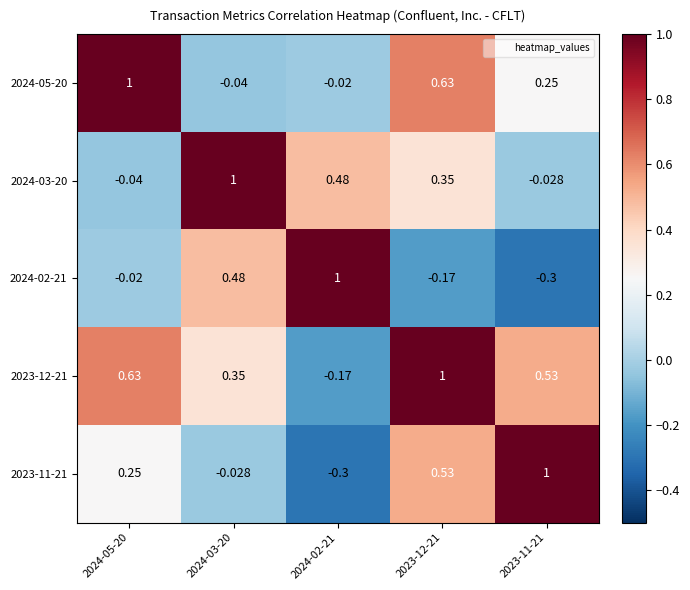

What is the difference between the highest and lowest values at 2023-12-21?

1.2